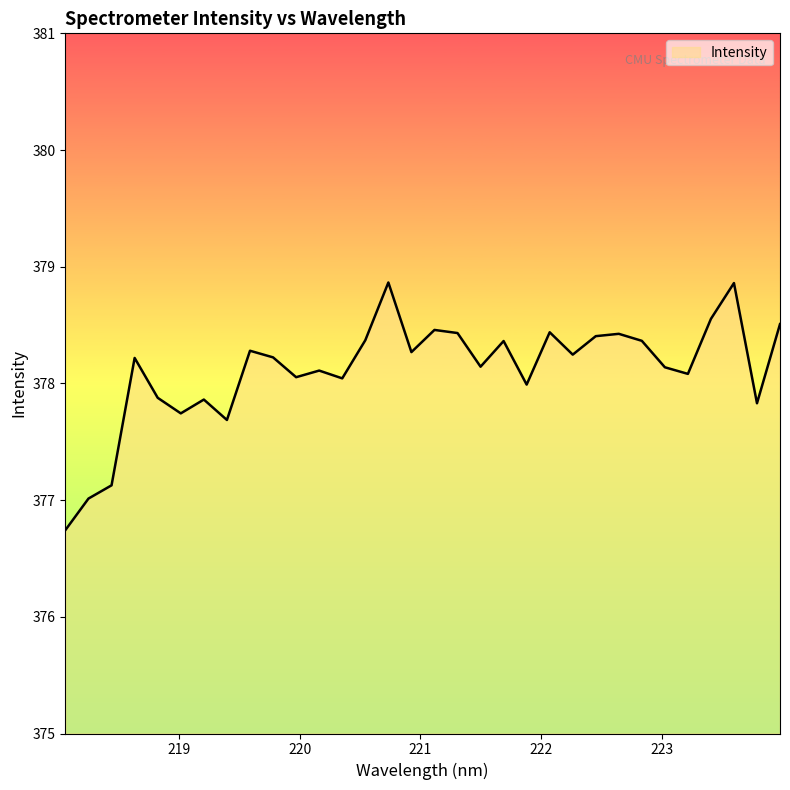

What is the minimum value shown in the chart?

376.7